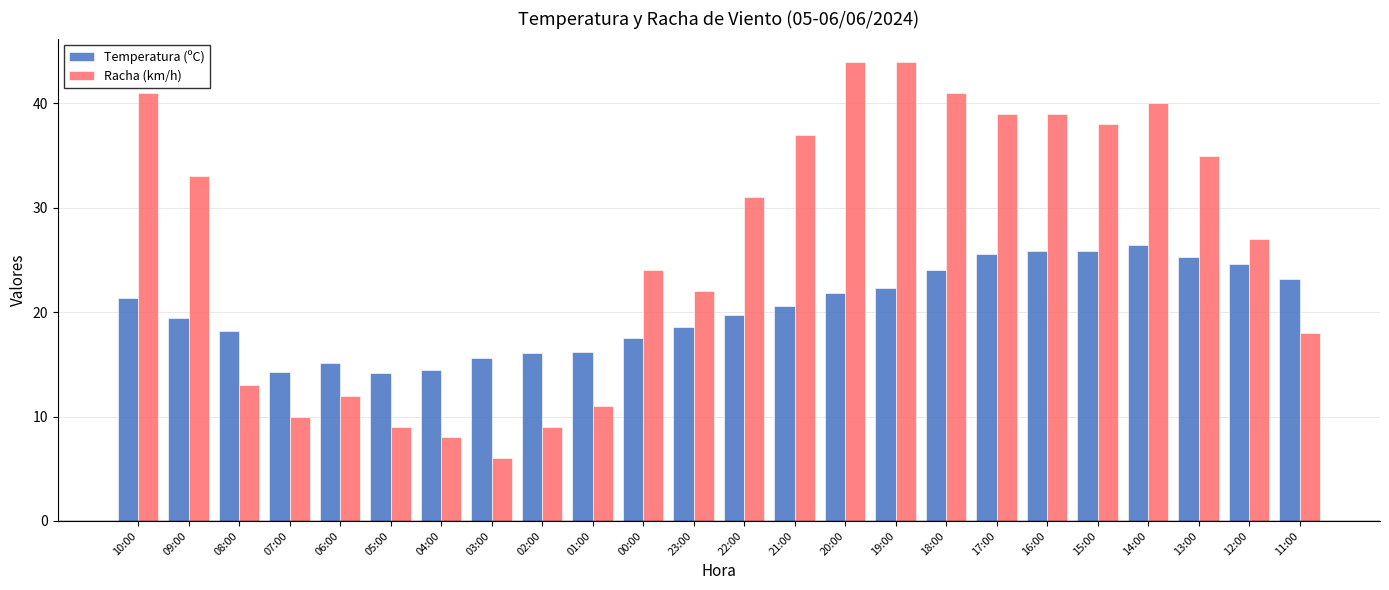

What is the highest value of the Racha (km/h) series?

44.0